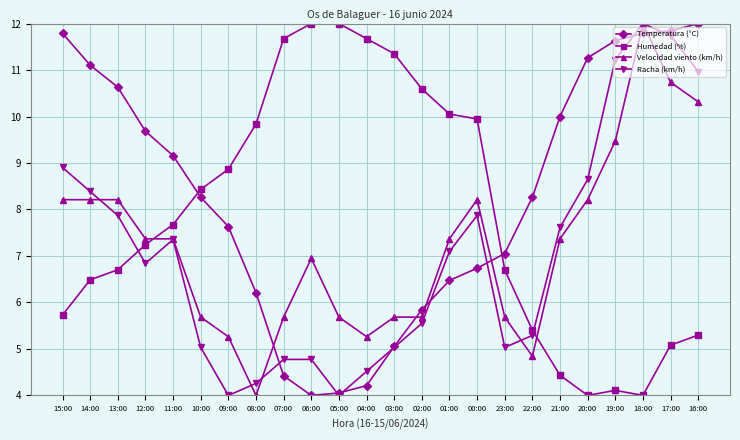

How many series are shown in this chart?

4